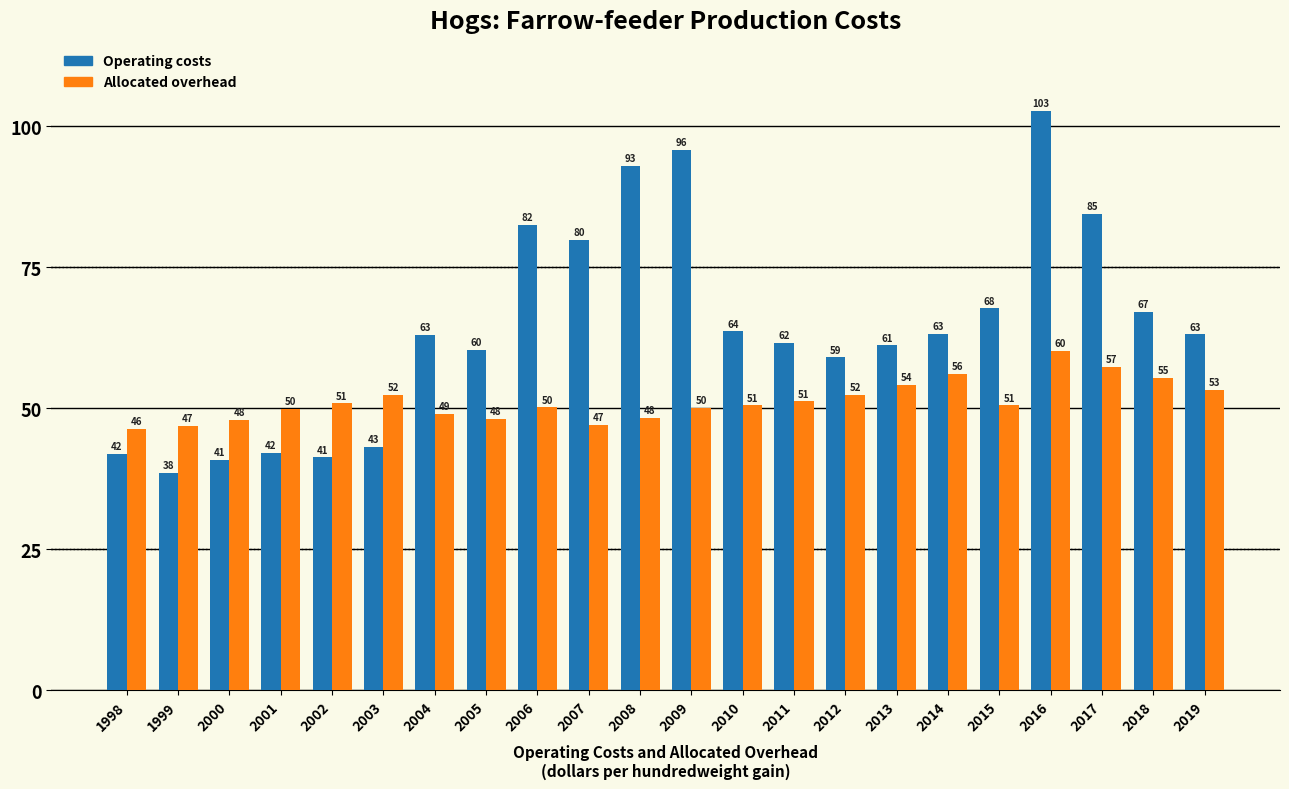

Which series has the largest total across all categories?

Operating costs